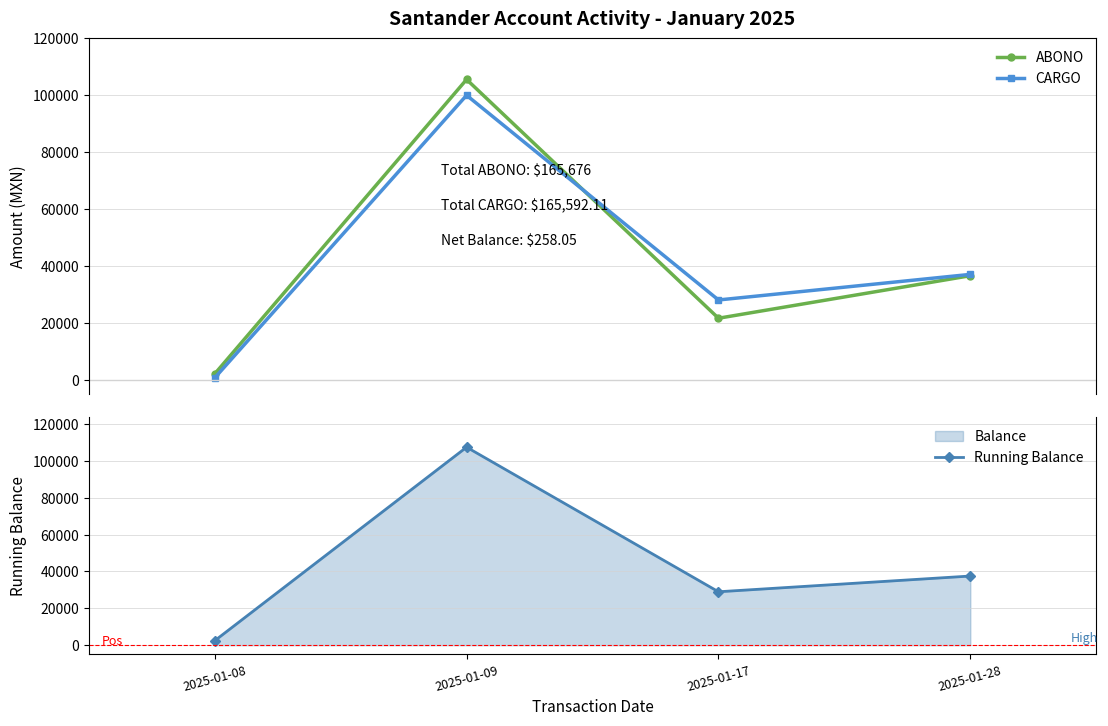

Which series has the largest total across all categories?

Running Balance